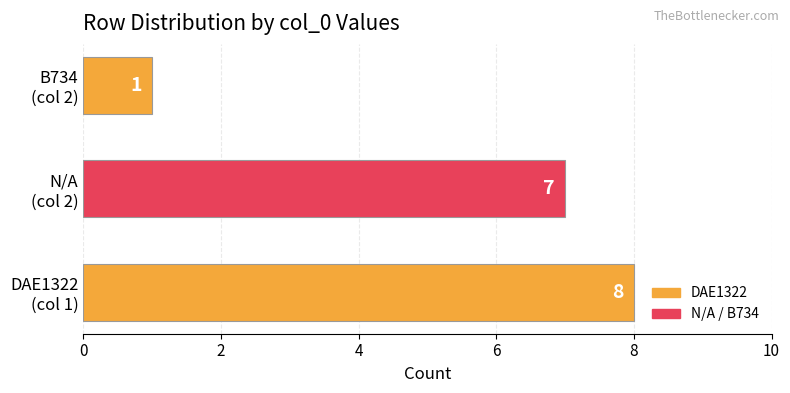

How many values are between 1 and 8?

3